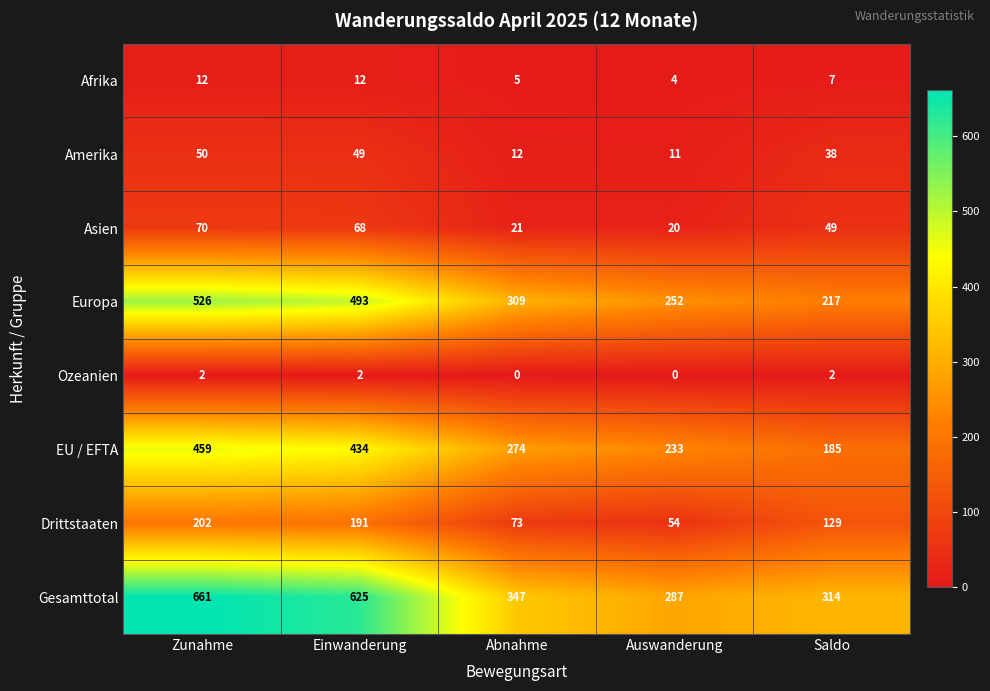

The Drittstaaten series shows 282 at Zunahme. True or false?

False